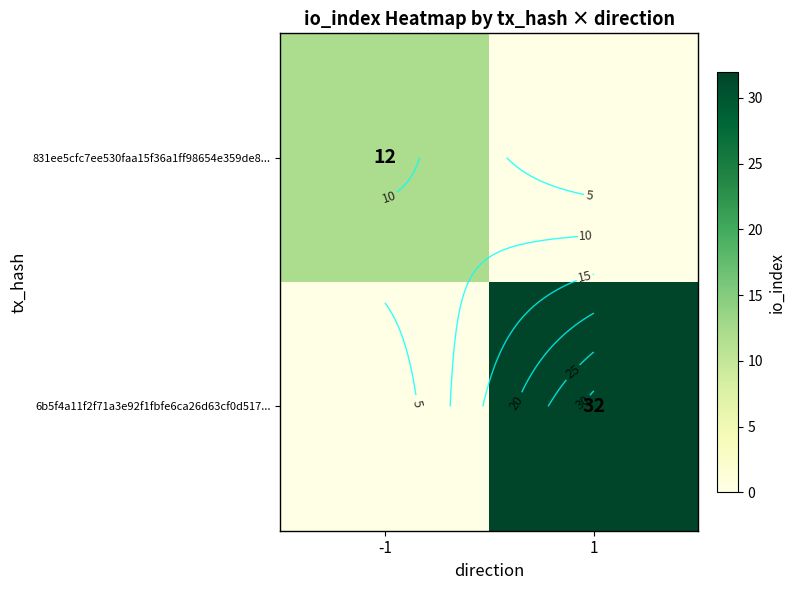

What is the difference between the highest and lowest values at -1?

12